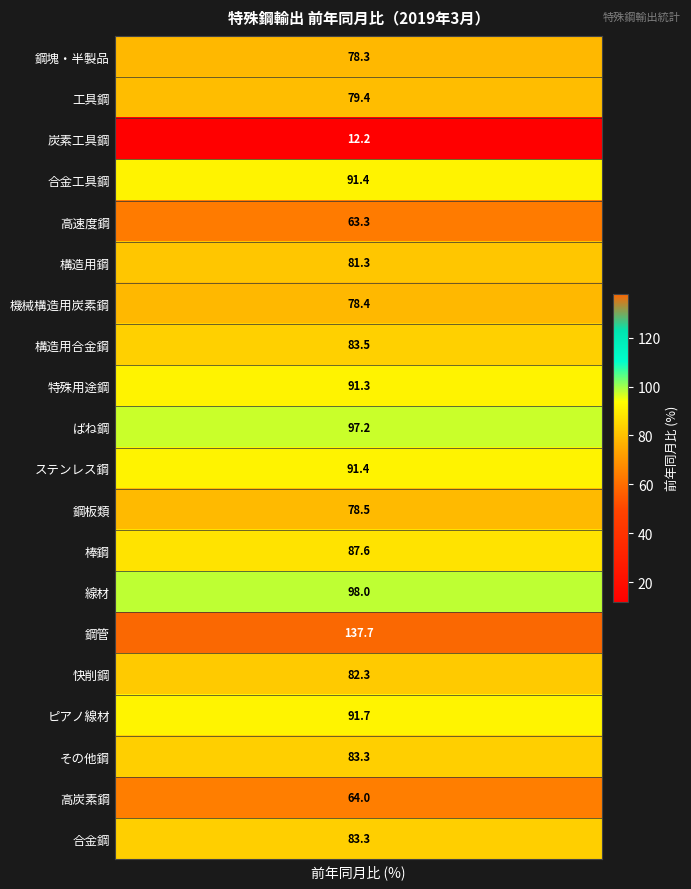

Between 鋼管 and 鋼板類, which is larger?

鋼管